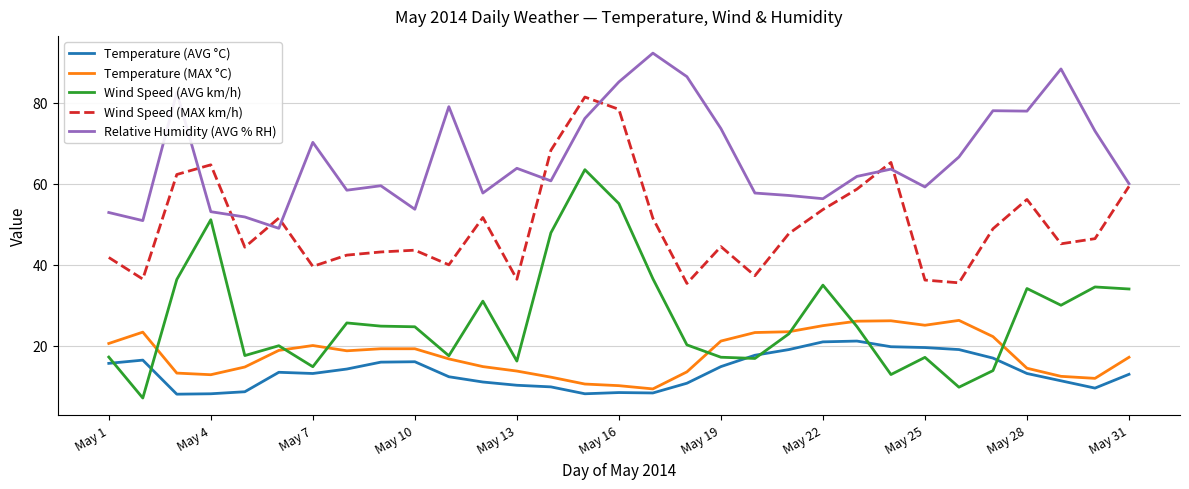

What is the maximum value for Relative Humidity (AVG % RH)?

92.2